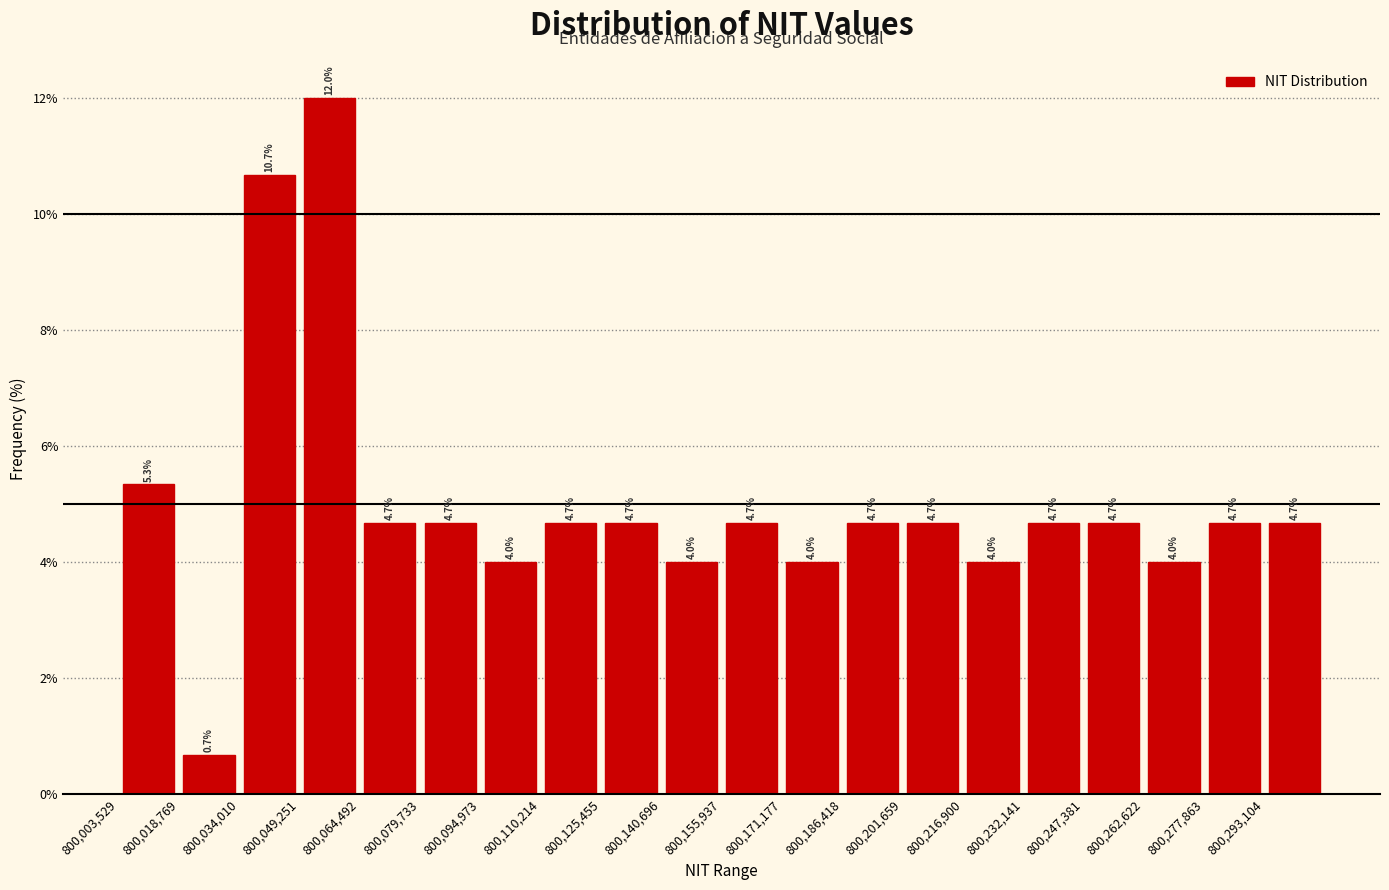

Reading left to right, list every bar in this chart as the range it spans on the x-axis followed by its height. The bar edges are not printed on the chart, so give them approximately, as read against the axis.

800004000 to 800018000: 5.3
800018000 to 800034000: 0.7
800034000 to 800050000: 10.7
800050000 to 800064000: 12.0
800064000 to 800080000: 4.7
800080000 to 800094000: 4.7
800094000 to 800110000: 4.0
800110000 to 800126000: 4.7
800126000 to 800140000: 4.7
800140000 to 800156000: 4.0
800156000 to 800172000: 4.7
800172000 to 800186000: 4.0
800186000 to 800202000: 4.7
800202000 to 800216000: 4.7
800216000 to 800232000: 4.0
800232000 to 800248000: 4.7
800248000 to 800262000: 4.7
800262000 to 800278000: 4.0
800278000 to 800294000: 4.7
800294000 to 800308000: 4.7